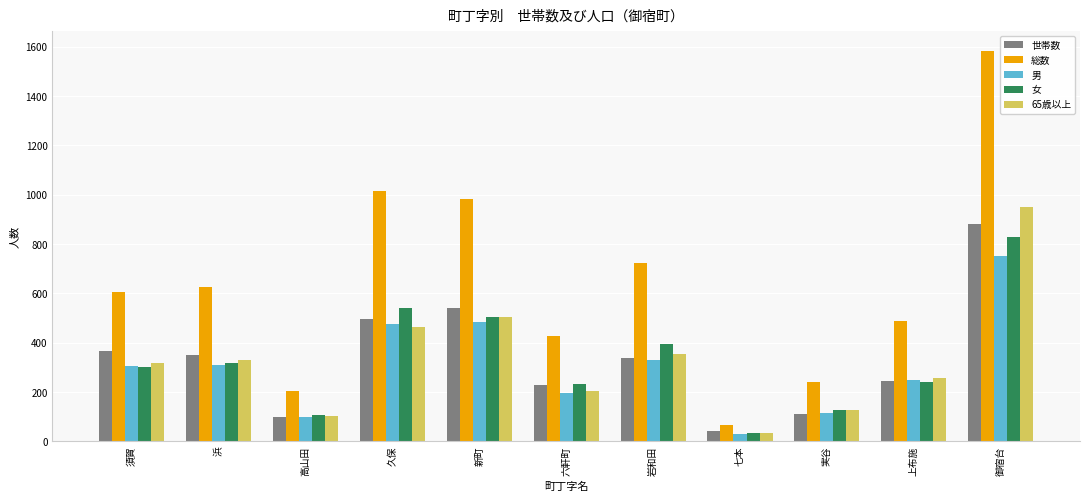

What is the minimum value for 世帯数?

40